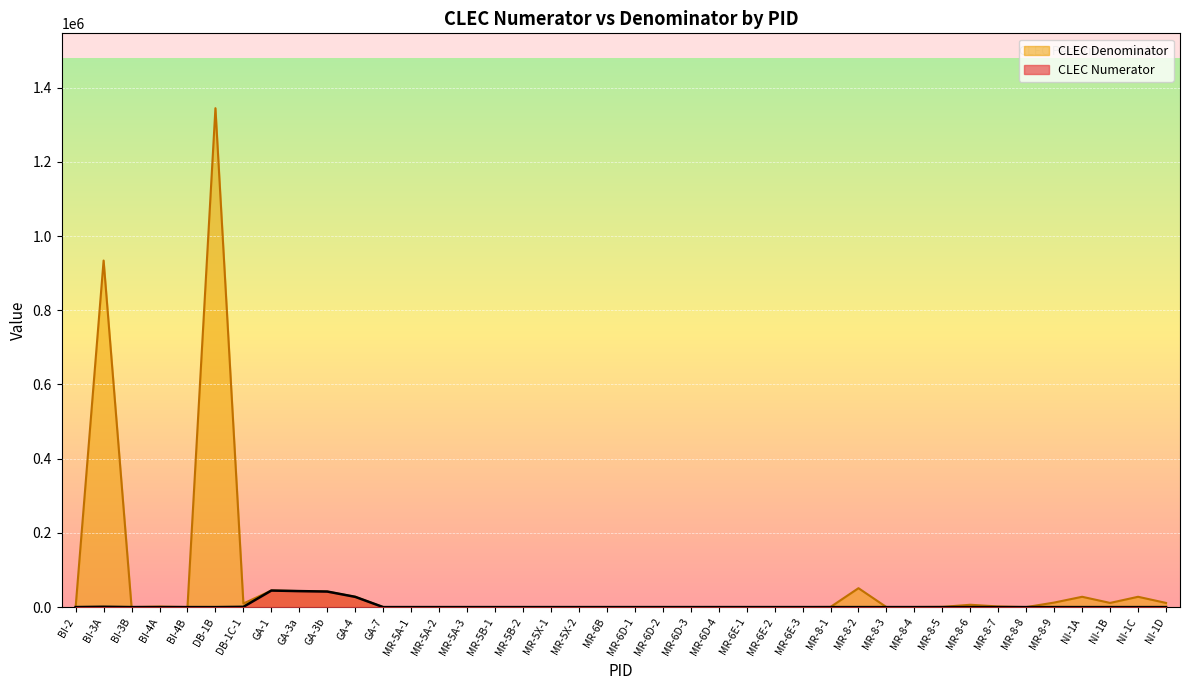

What is the average value of the CLEC Denominator series?

64953.7